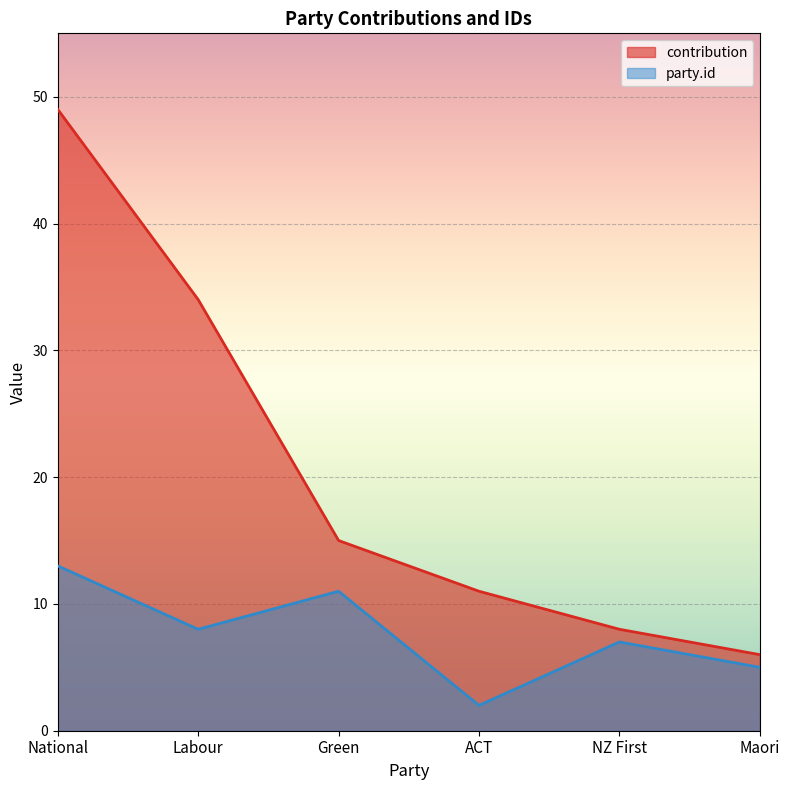

What is the value of the party.id point at the 4th from the left?

2